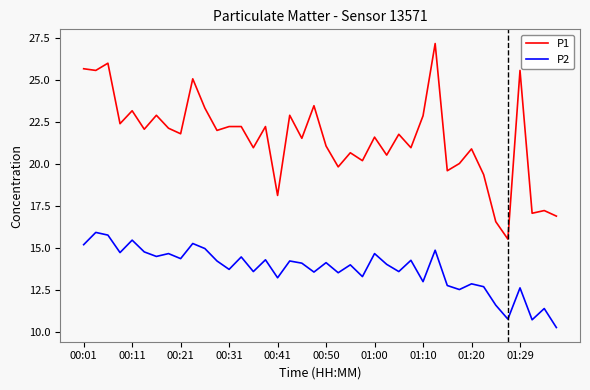

True or false: P1 and P2 cross at least once.

False